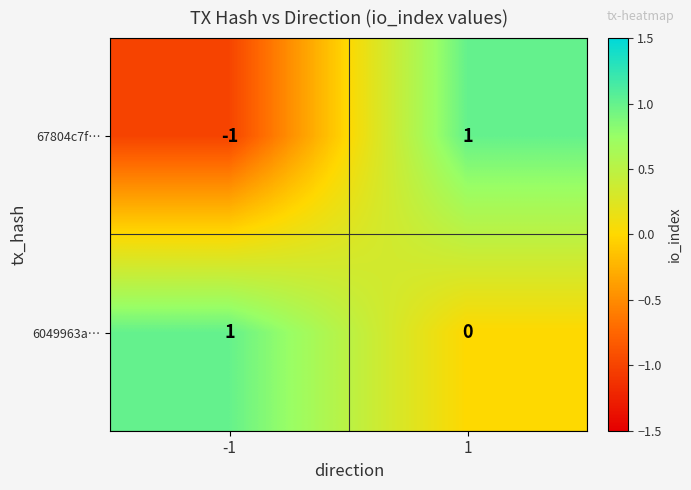

Which series has the widest spread of values?

67804c7f…